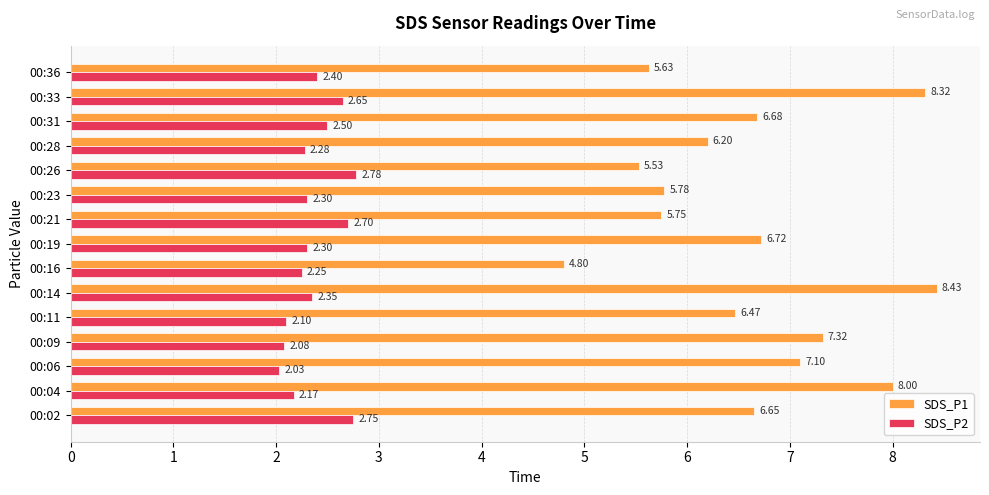

Is the value of SDS_P1 at 00:11 greater than the value of SDS_P2 at 00:36?

Yes